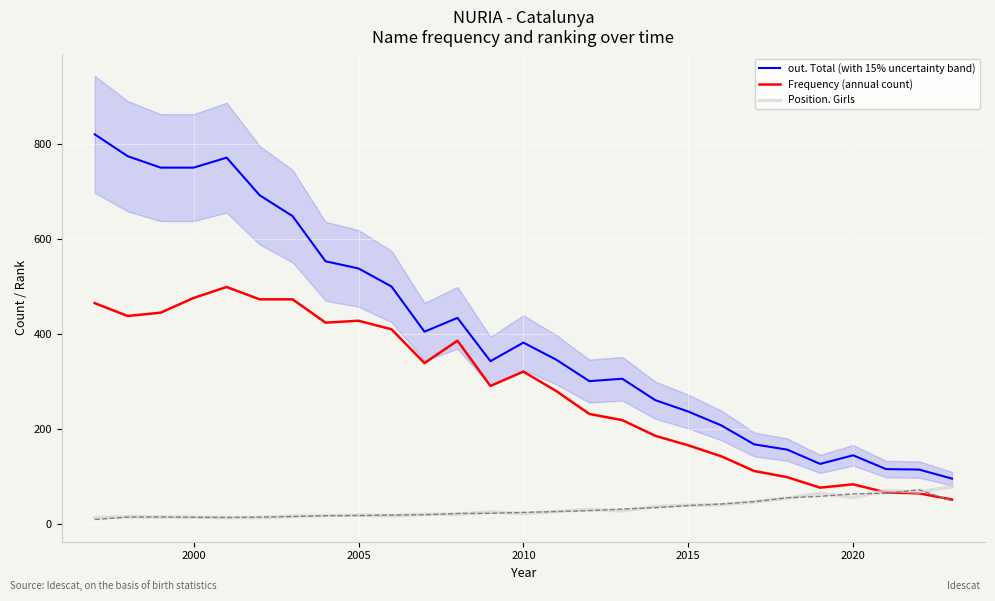

Reading right to left, extract all data points from this chart.

out. Total (with 15% uncertainty band): 96	115	116	145	127	157	168	208	237	261	306	301	346	382	343	434	405	500	538	553	648	692	771	750	750	774	820
Frequency (annual count): 52	65	67	84	77	99	112	143	166	186	219	232	280	321	291	386	339	410	428	424	473	473	499	476	445	438	465
Position. Girls: 79	68	71	56	65	55	47	41	40	37	28	31	27	22	26	21	21	18	19	18	17	14	14	15	15	16	14